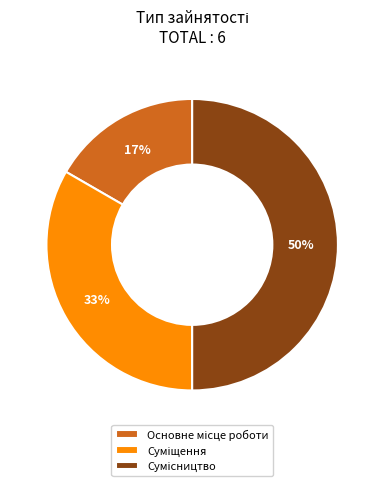

True or false: Основне місце роботи accounts for 17% of the total.

True